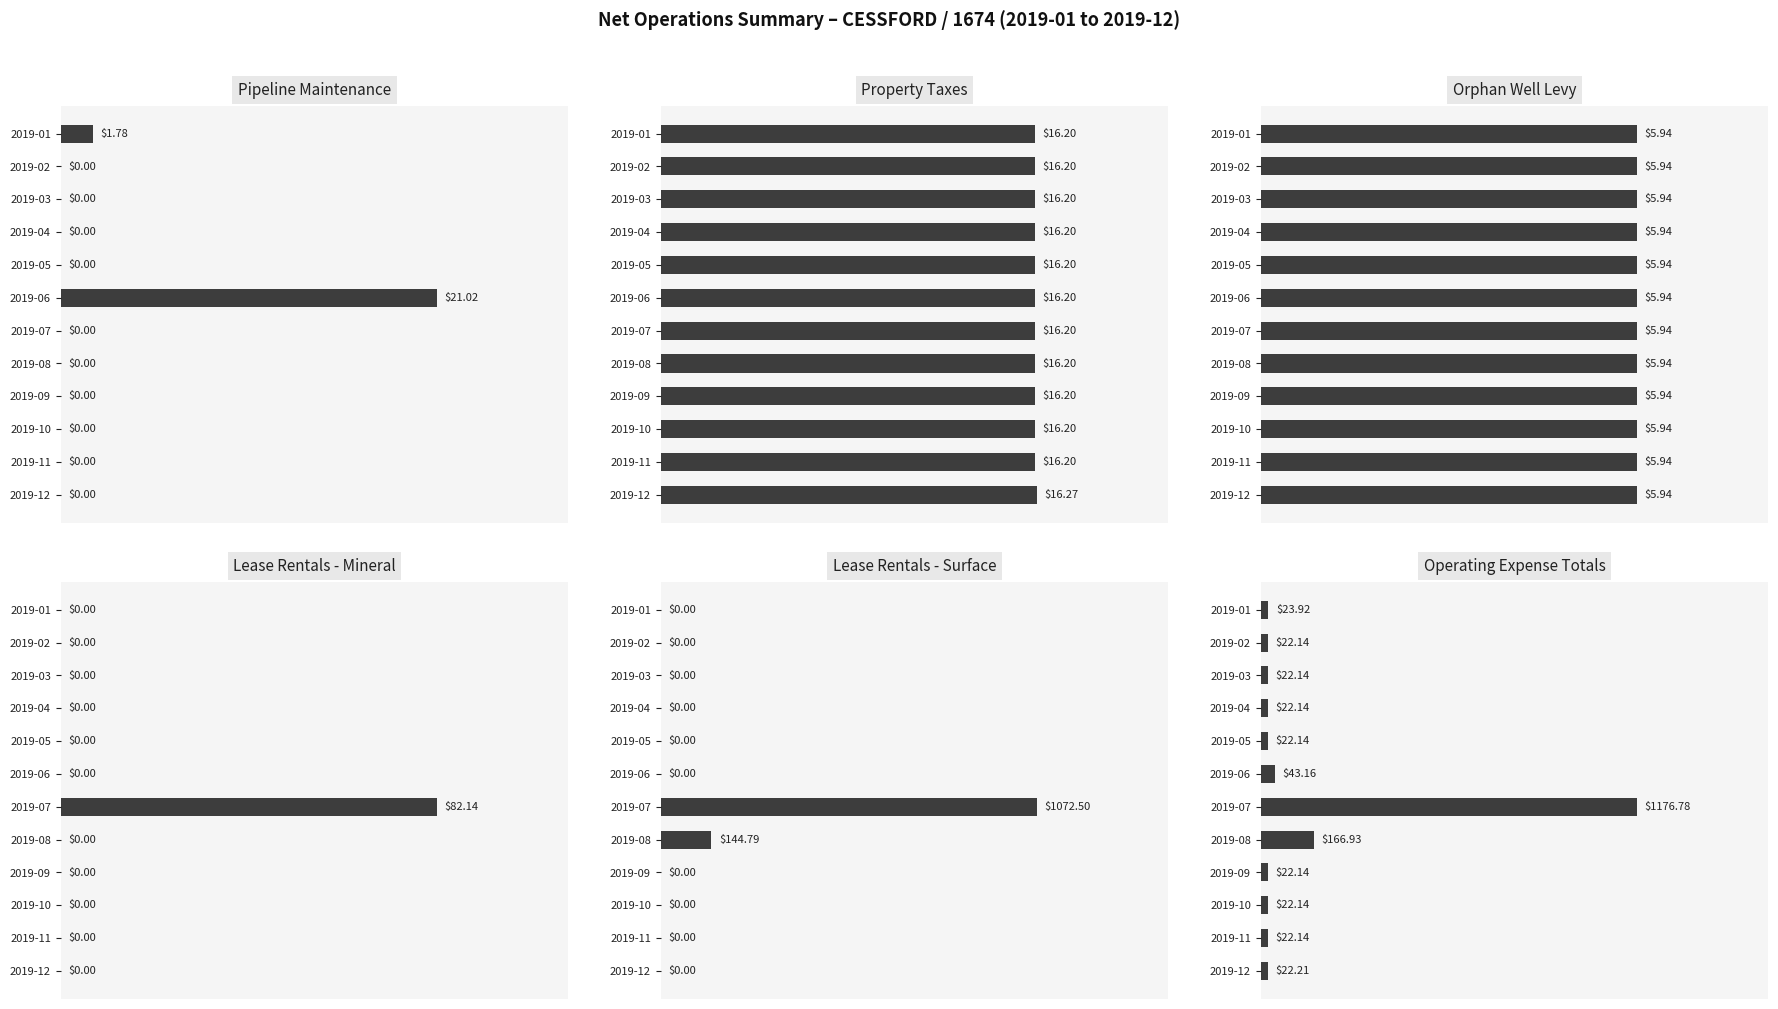

What is the average value of the Lease Rentals - Mineral series?

6.8